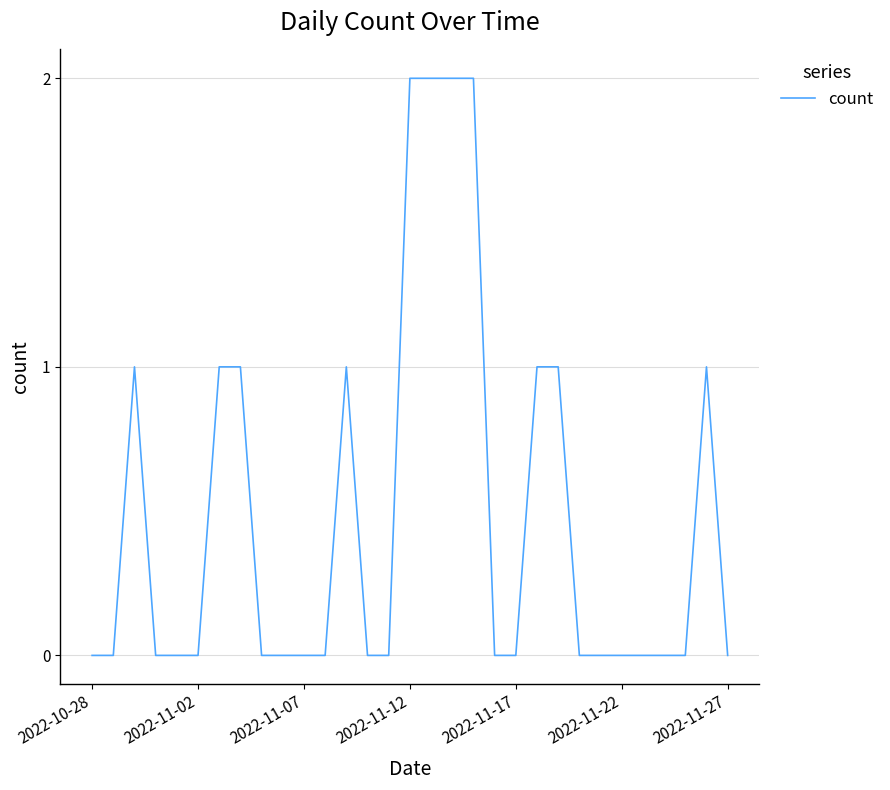

True or false: the data shows 0 at 2022-10-28.

True